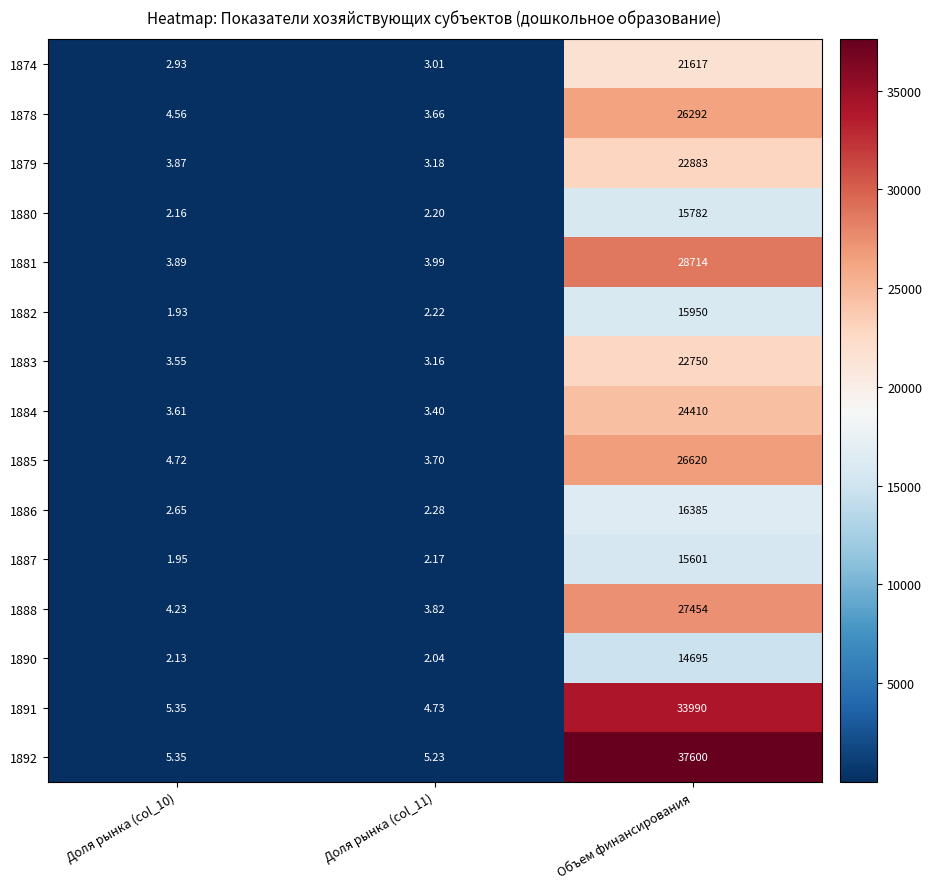

Which label corresponds to the largest value in the chart?

Объем финансирования